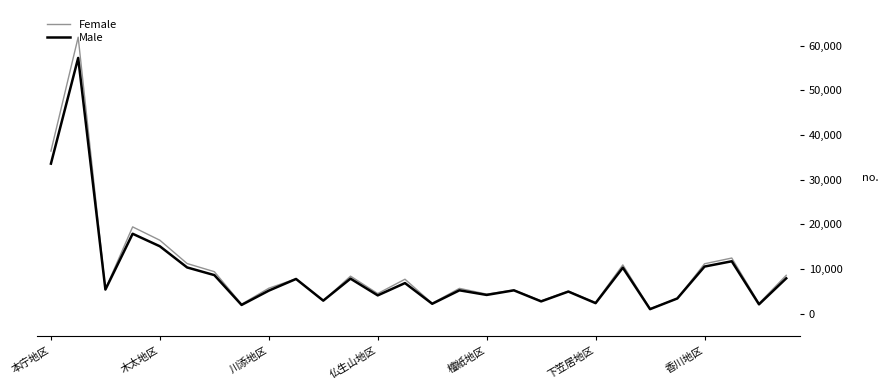

Count the number of data series in this chart.

2